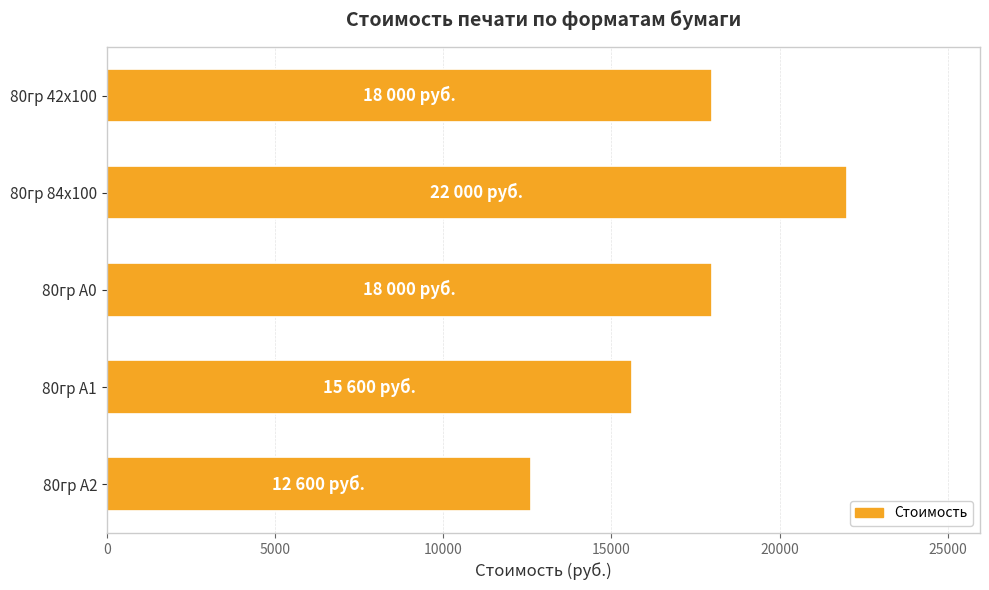

What is the difference between the second highest and second lowest values?

2400